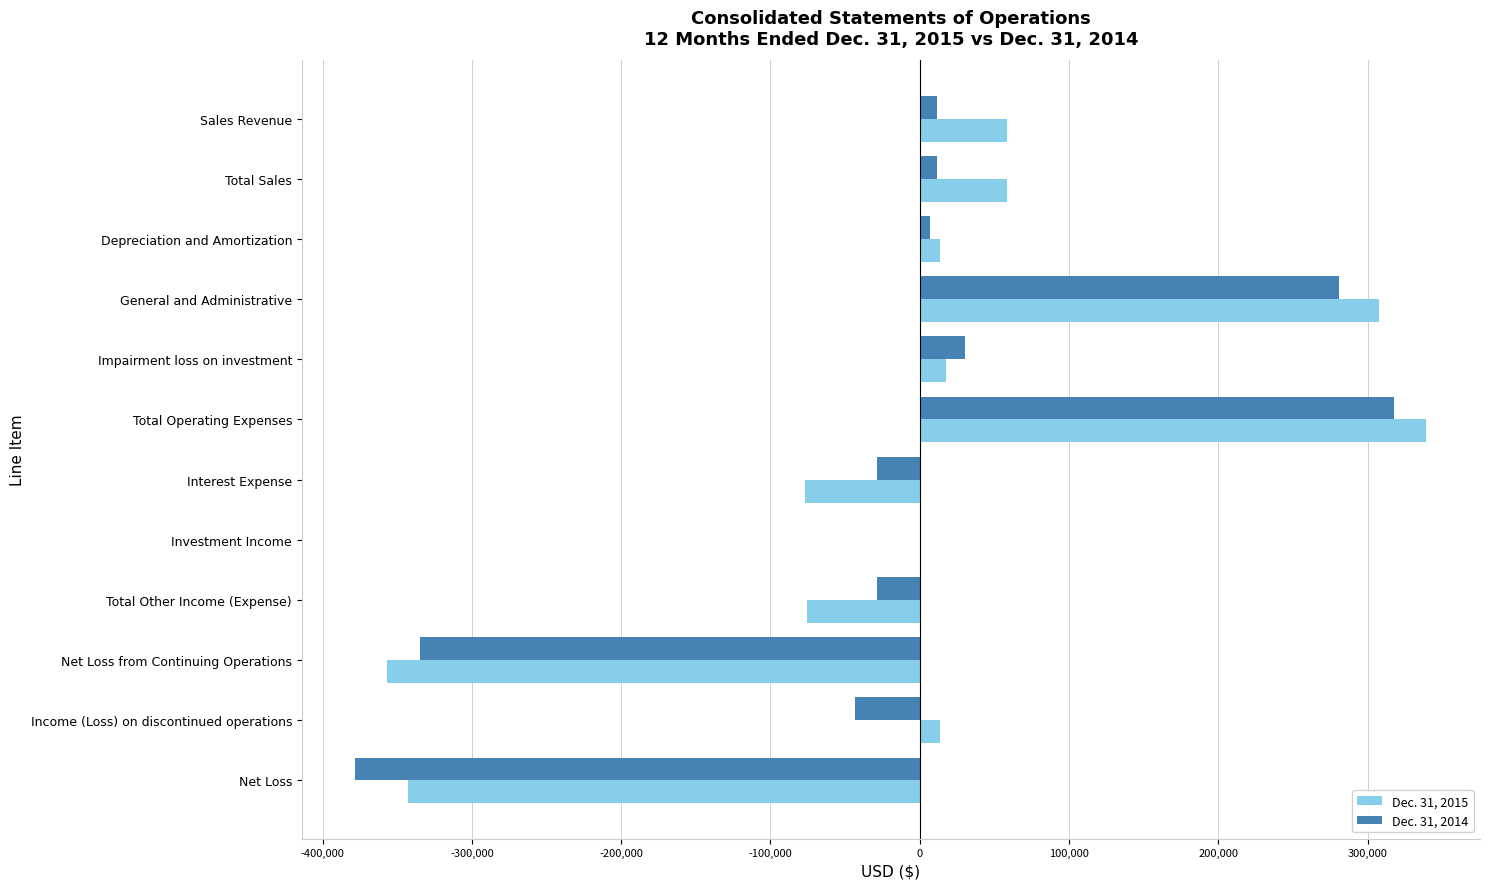

How many distinct data groups are displayed?

2